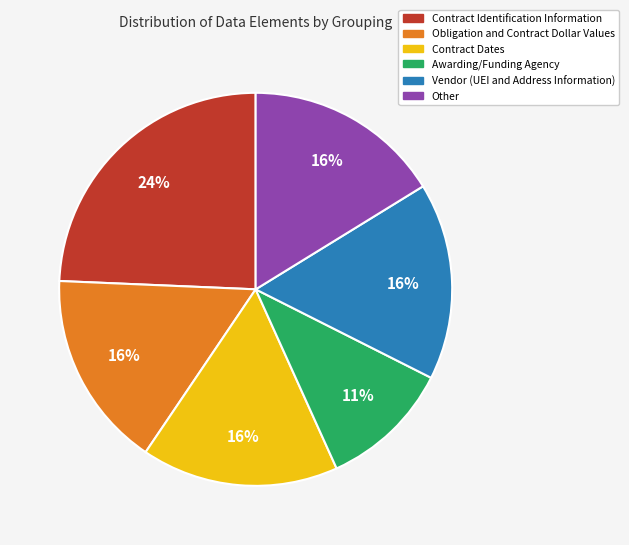

How many slices are in this pie chart?

6